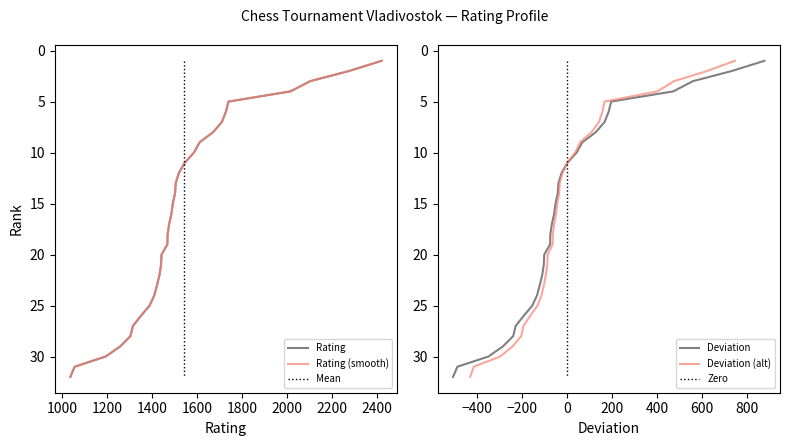

Which series has the widest spread of values?

Rating